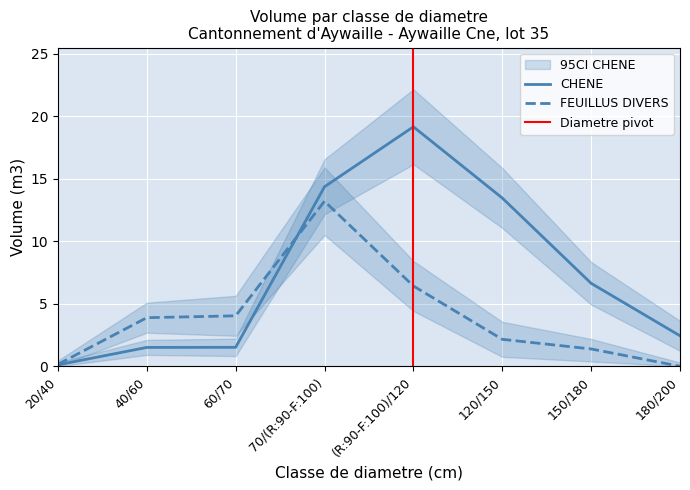

True or false: FEUILLUS DIVERS has a value of 18.8 at 70/(R:90-F:100).

False